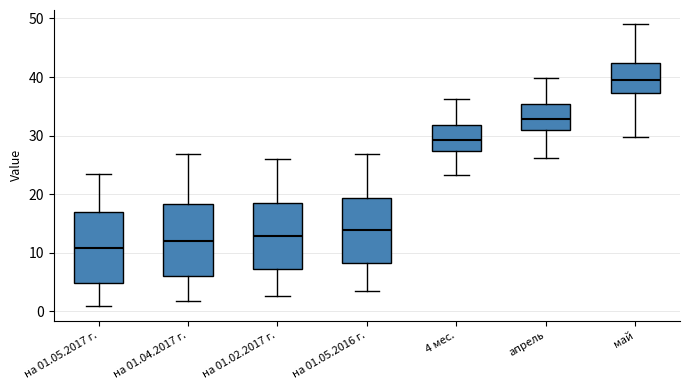

Where does the lower whisker of the box for на 01.04.2017 г. end on the y-axis? The values are not printed on the chart, so give them approximately, as read against the axis.

2